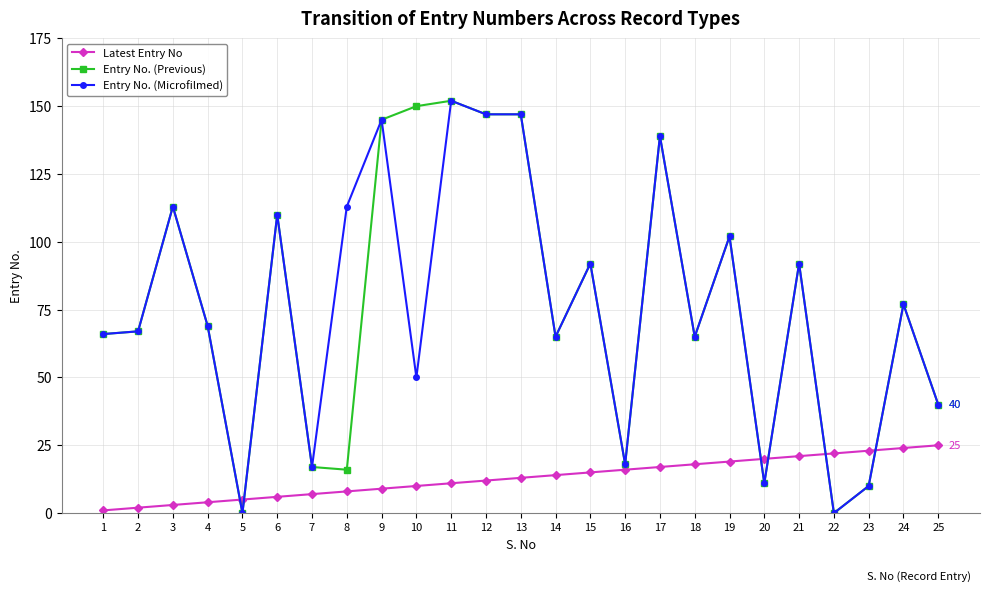

The Entry No. (Previous) series shows 110 at 6. True or false?

True